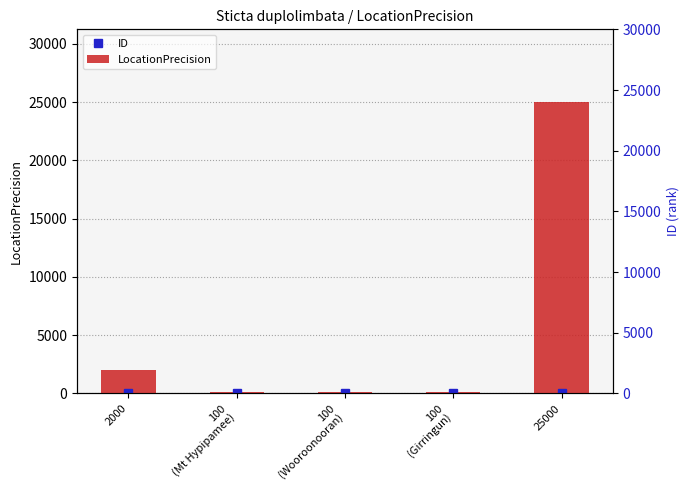

How many data points in LocationPrecision are above 100?

2